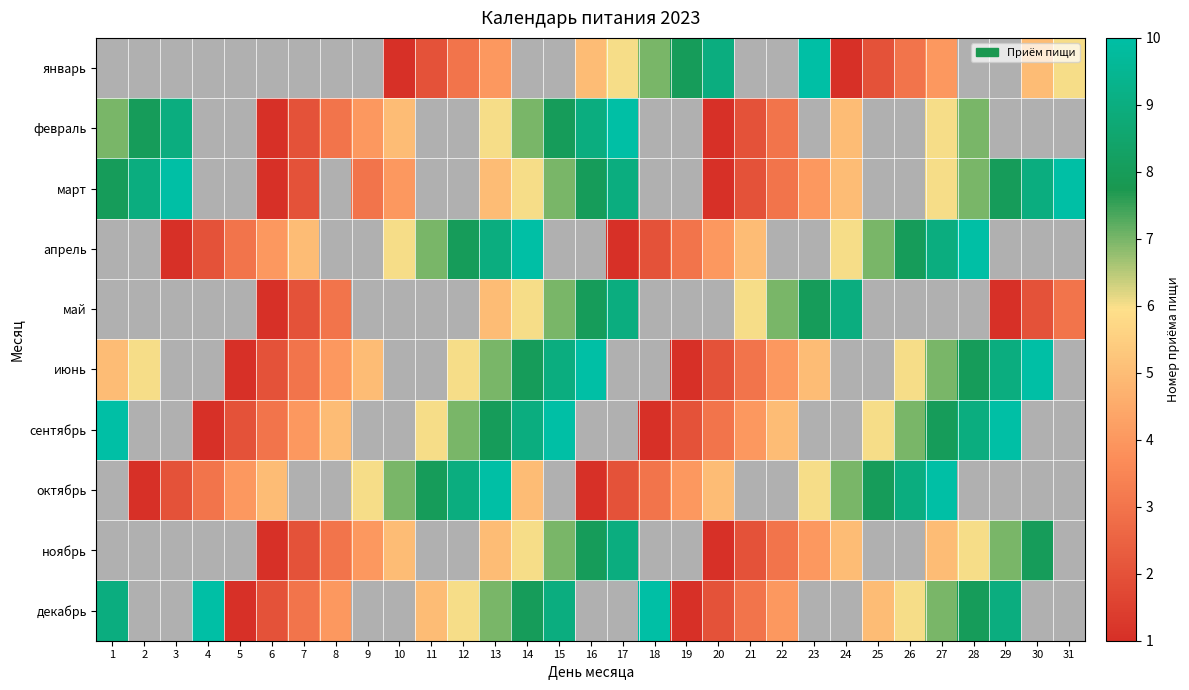

How many values in октябрь are above zero?

21